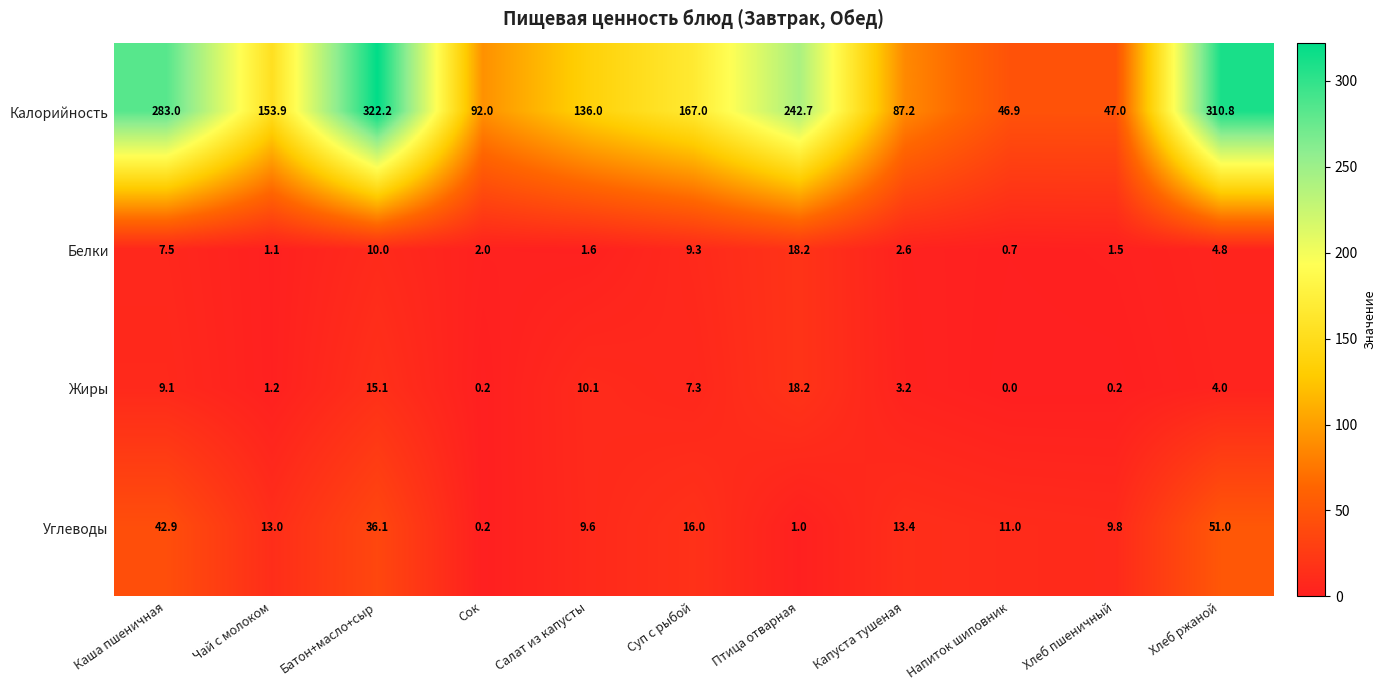

At how many categories does at least one series exceed 33?

11